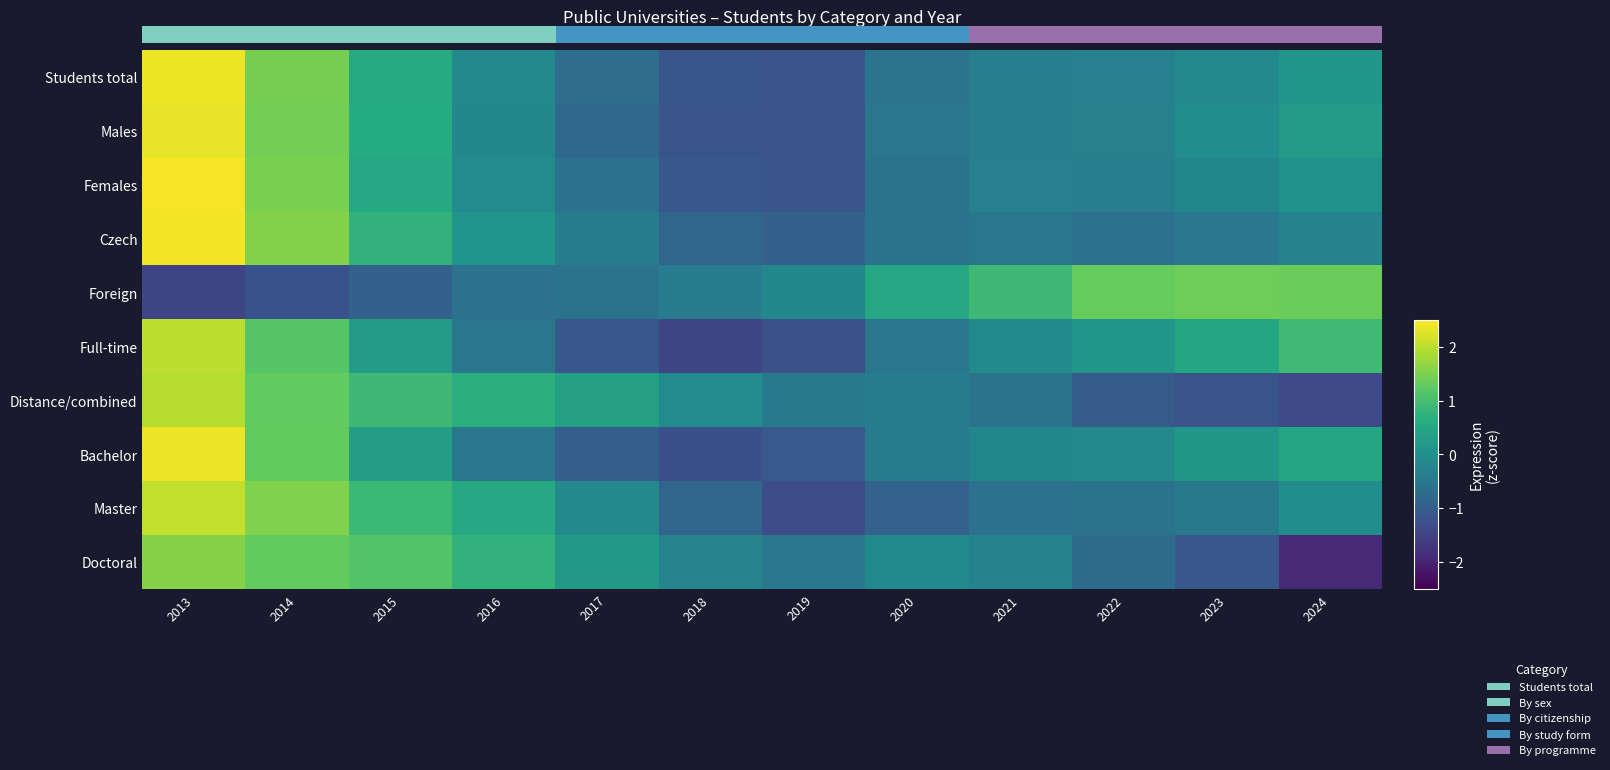

Where does the Bachelor series first go above 0?

2013